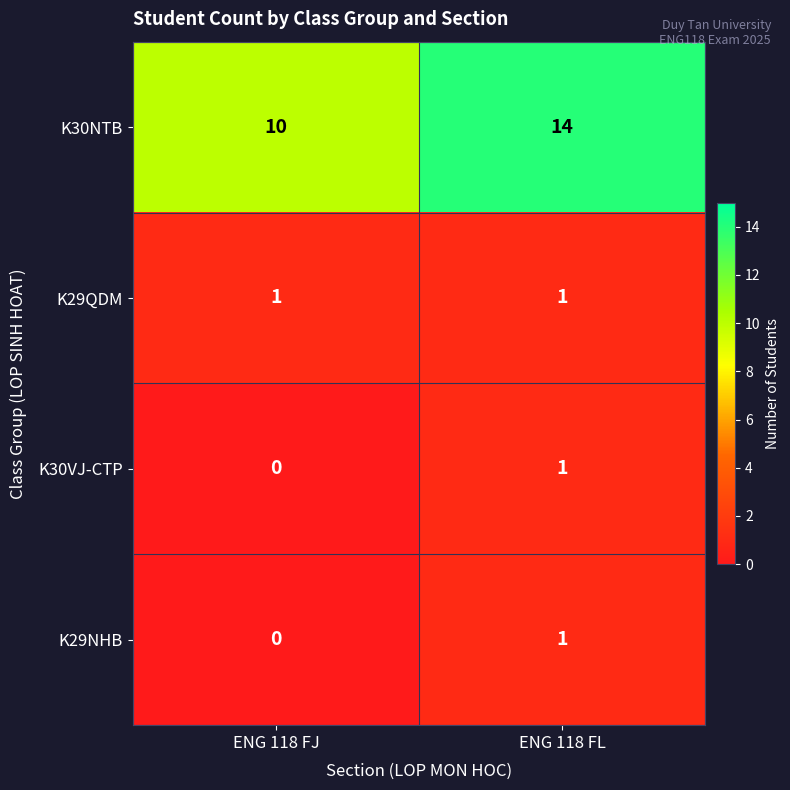

Is it true that K29QDM equals 2 at ENG 118 FJ?

False